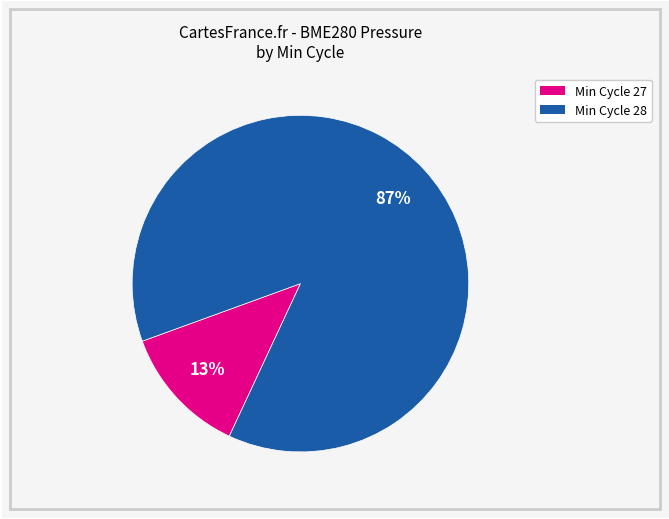

Does any single category account for the majority?

Yes